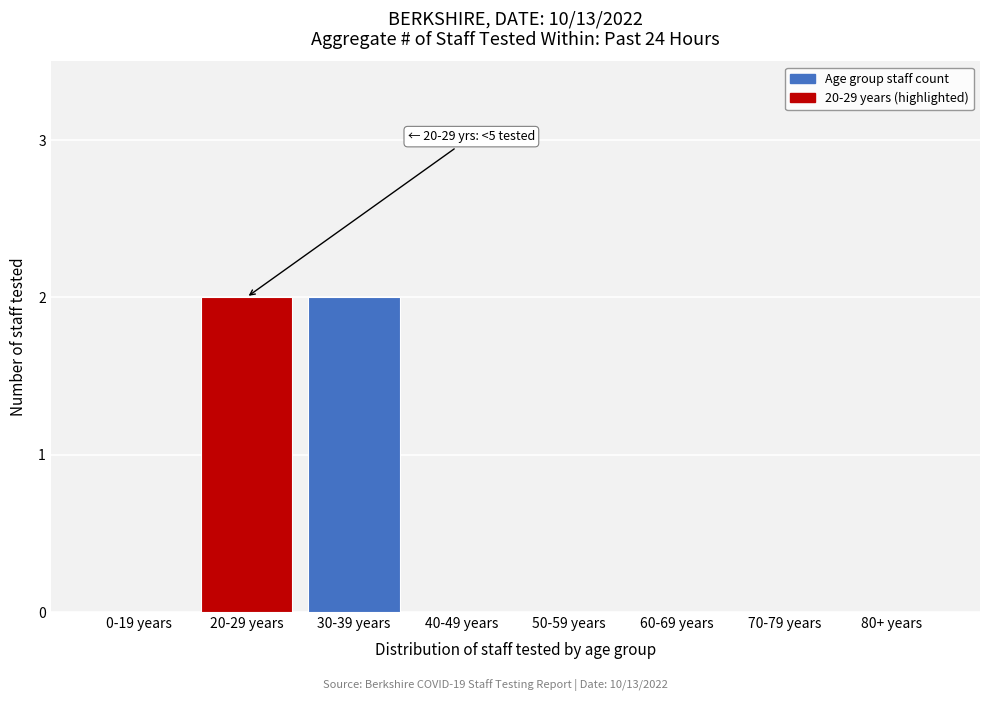

Reading left to right, extract all data points from this chart.

0-19 years=0	20-29 years=2	30-39 years=2	40-49 years=0	50-59 years=0	60-69 years=0	70-79 years=0	80+ years=0